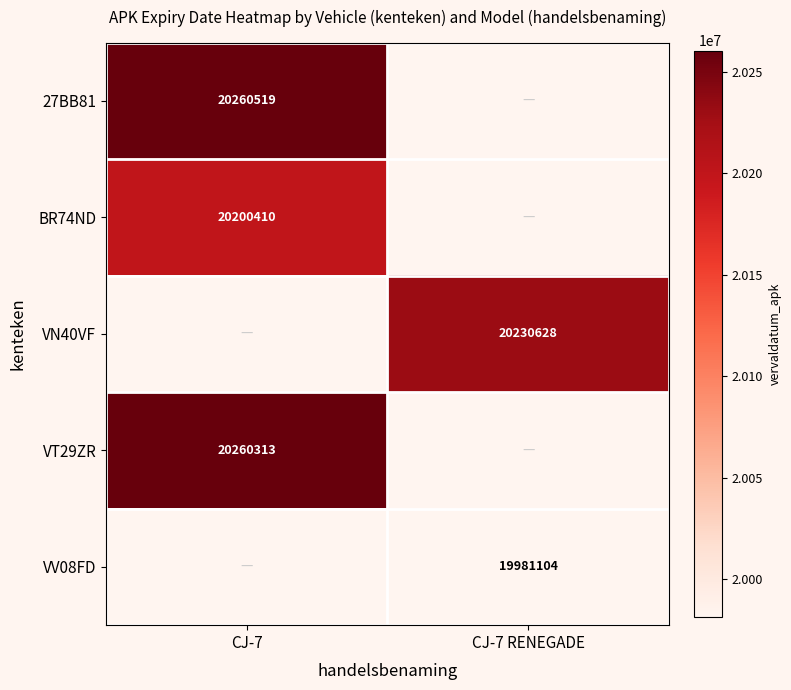

What is the greatest value displayed?

20260519.0